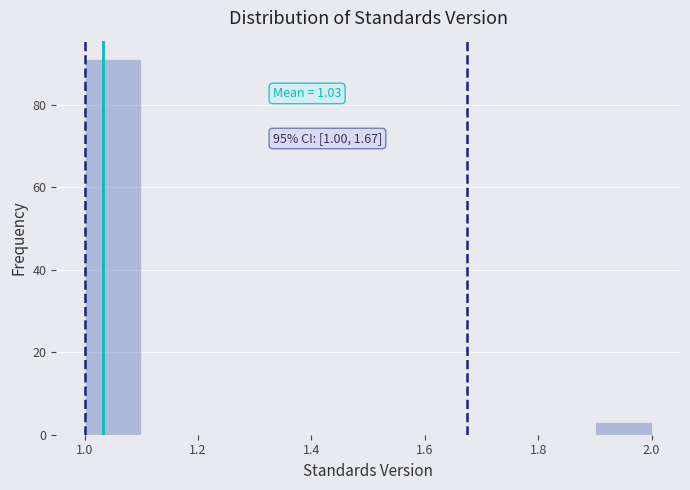

Which range on the x-axis has the tallest bar?

1.0 to 1.1